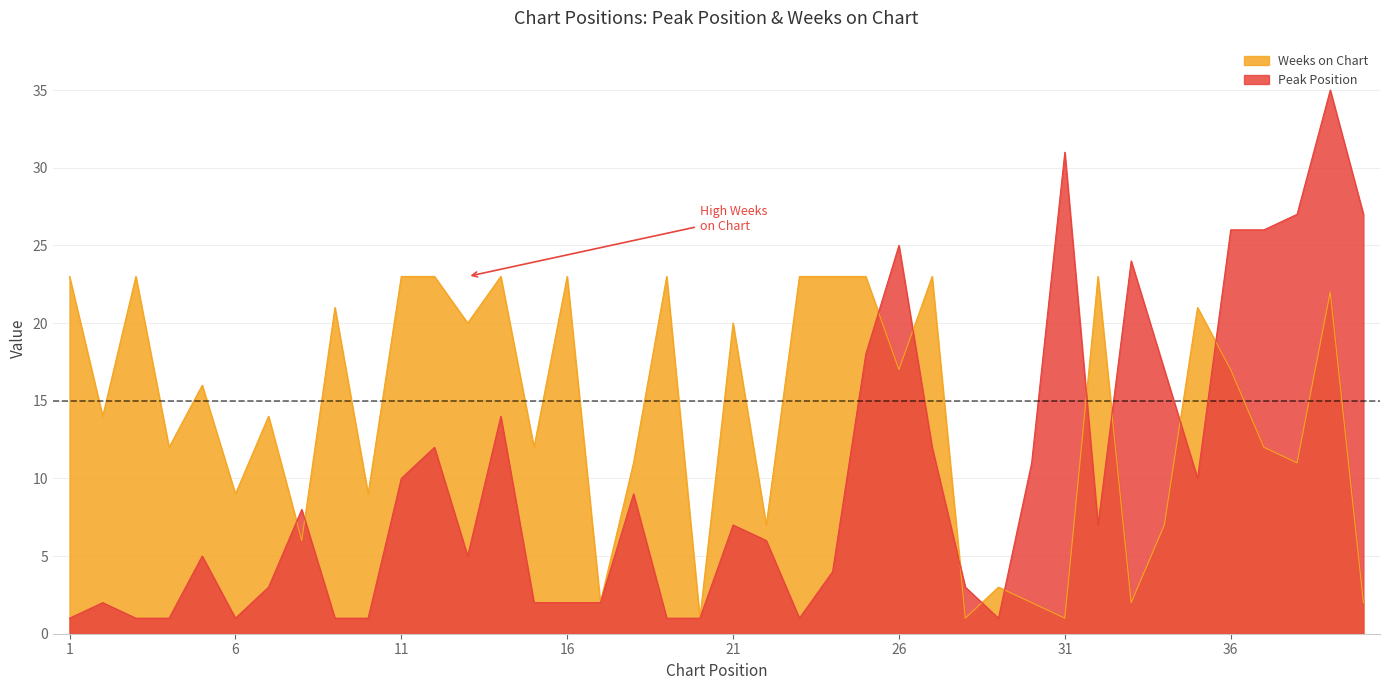

At which category does Weeks on Chart reach its first local peak?

3